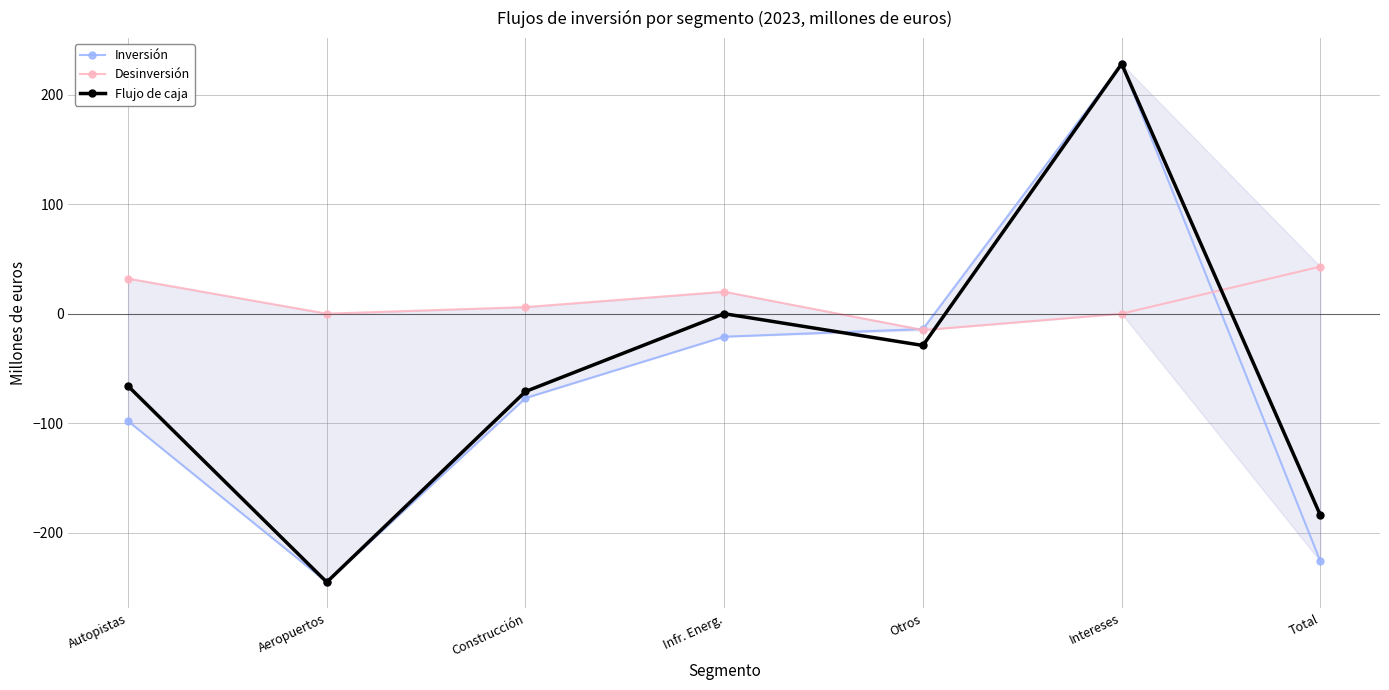

True or false: Inversión has more than 2 points higher than both neighbors.

False